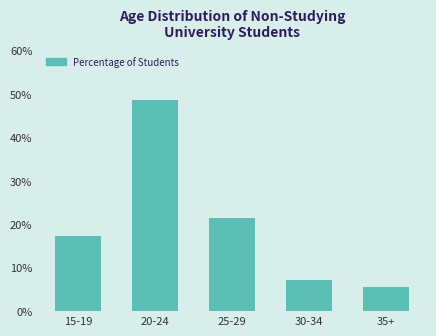

Reading left to right, what are all the values shown in this chart?

15-19=17.4	20-24=48.6	25-29=21.3	30-34=7.2	35+=5.5